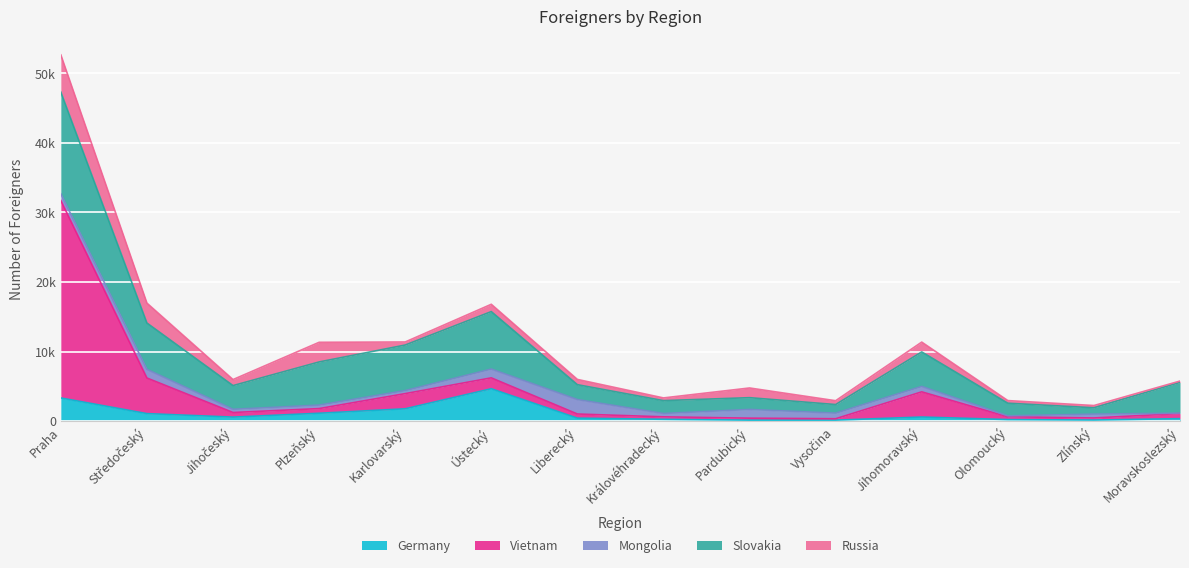

After their last crossing, which series has the higher values: Russia or Vietnam?

Vietnam